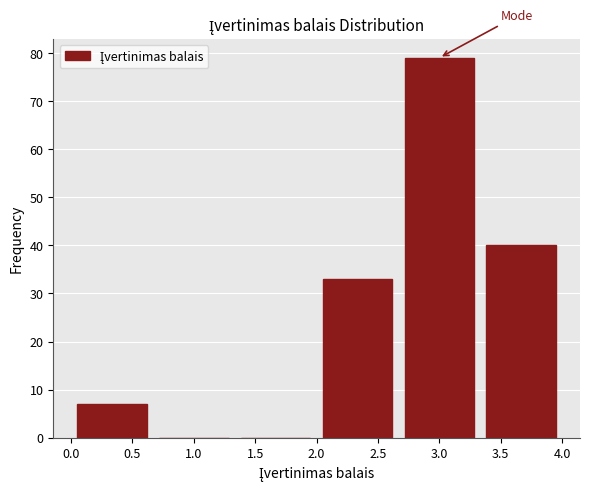

Reading left to right, list every bar in this chart as the range it spans on the x-axis followed by its height. Neither the bar edges nor the heights are printed on the chart, so give them approximately, as read against the axes.

0.00 to 0.65: 7
0.65 to 1.35: 0
1.35 to 2.00: 0
2.00 to 2.65: 33
2.65 to 3.35: 79
3.35 to 4.00: 40